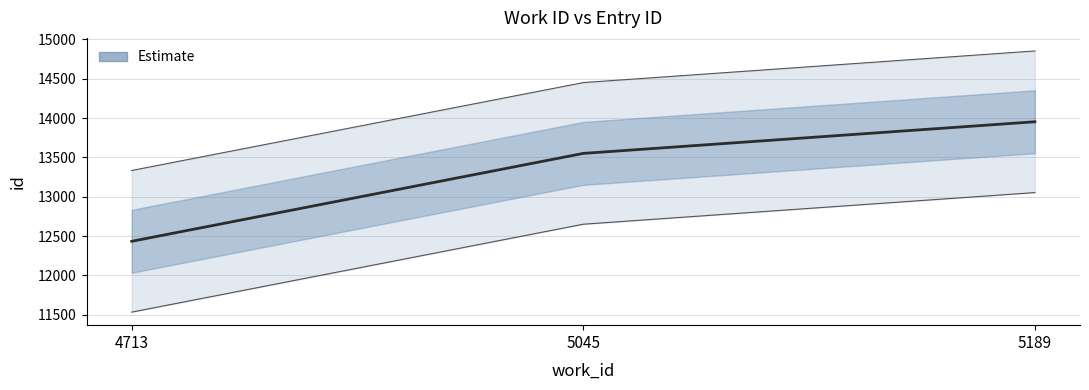

What is the sum of the values at 5189 and 4713?

26387